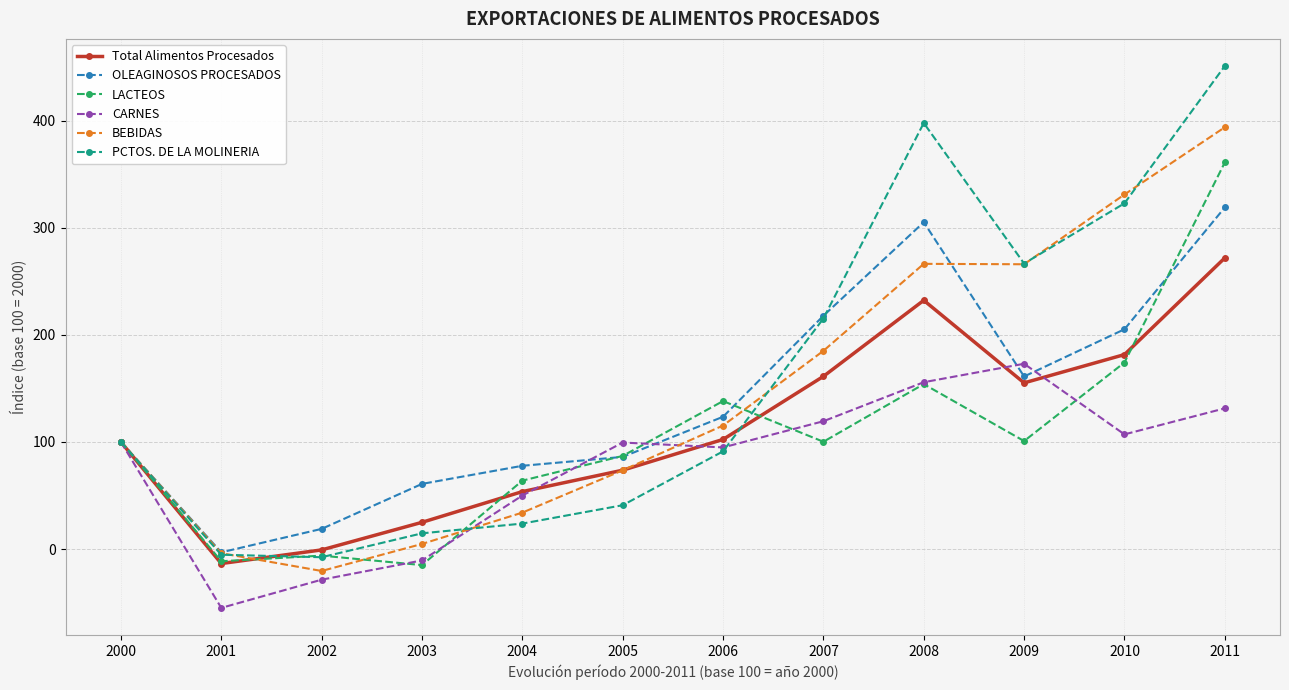

Is it true that Total Alimentos Procesados equals 386.8 at 2011?

False